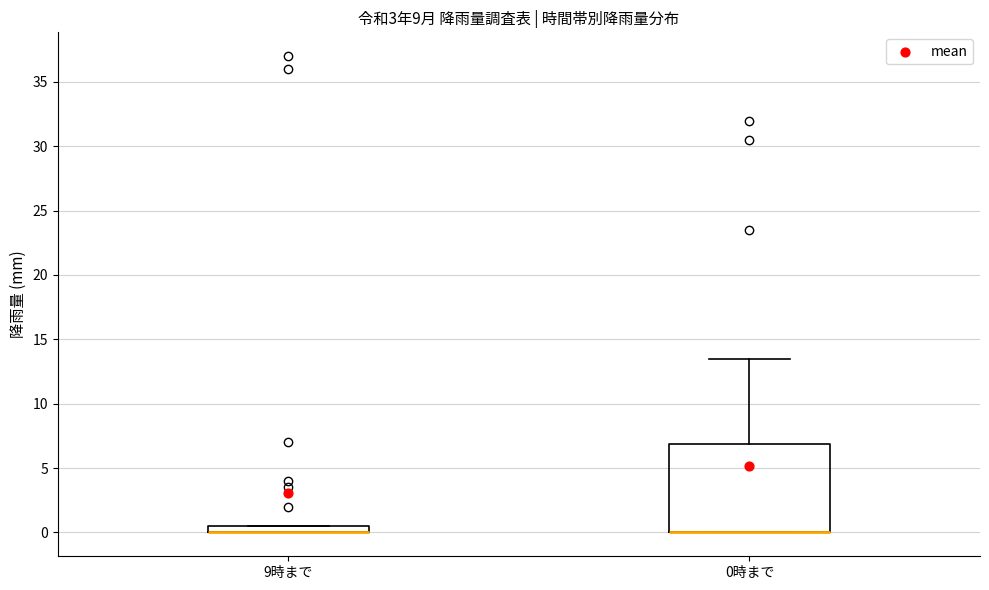

Comparing the boxes themselves (not the whiskers), which one is the tallest?

0時まで